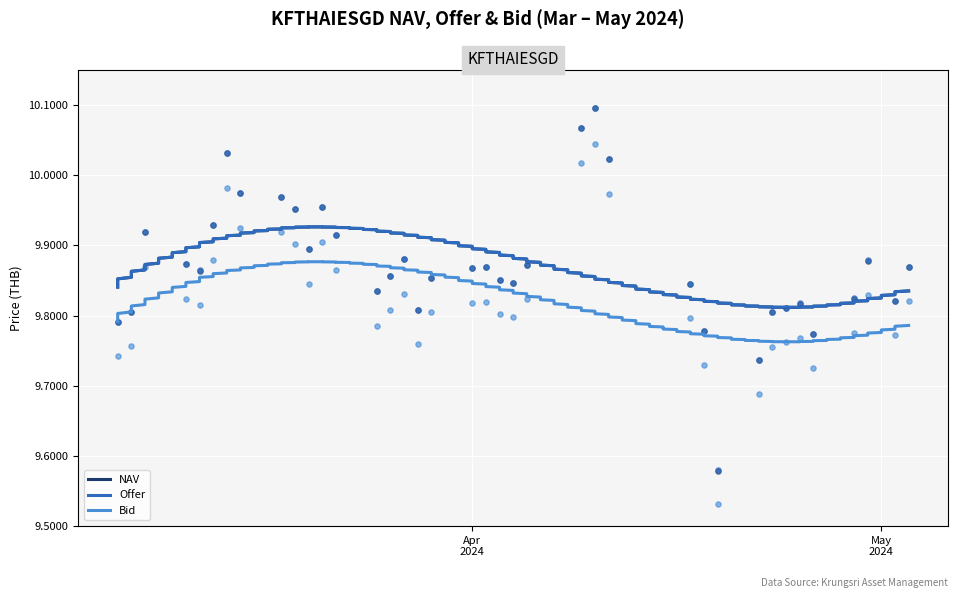

What is the total value across all series at 33?

29.5